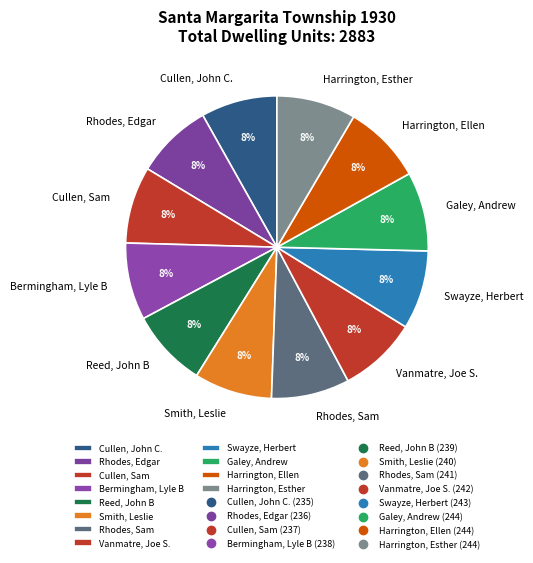

To the nearest percent, what is the average slice percentage?

8%